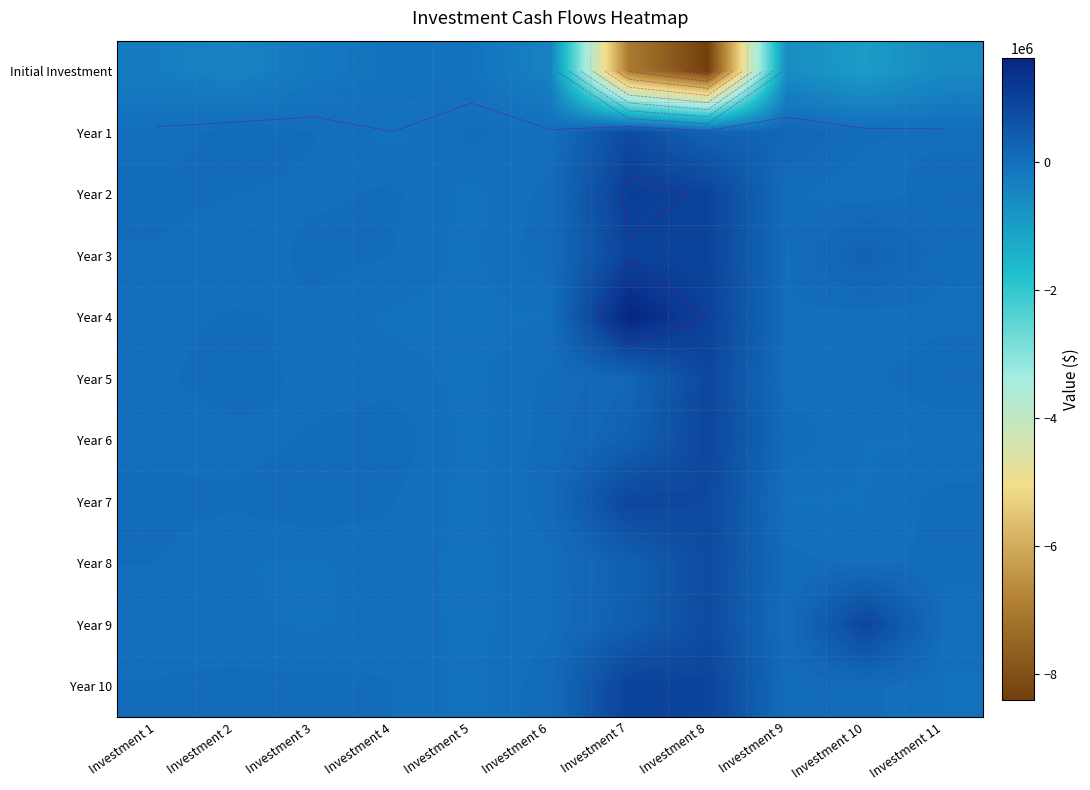

What is the total value across all series at Investment 1?

284646